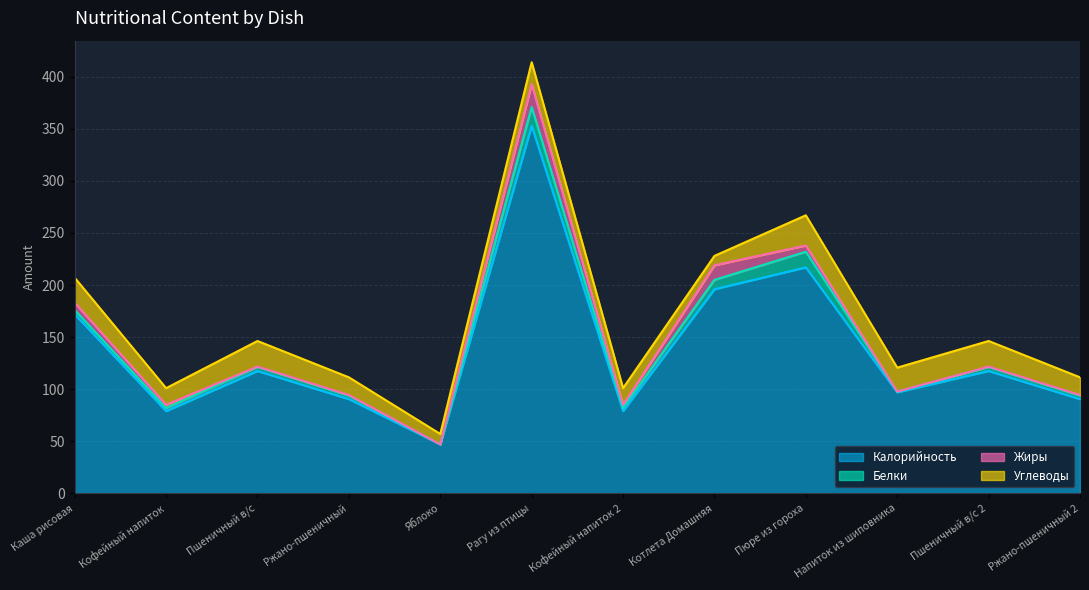

Is it true that Калорийность equals 172.0 at Каша рисовая?

True